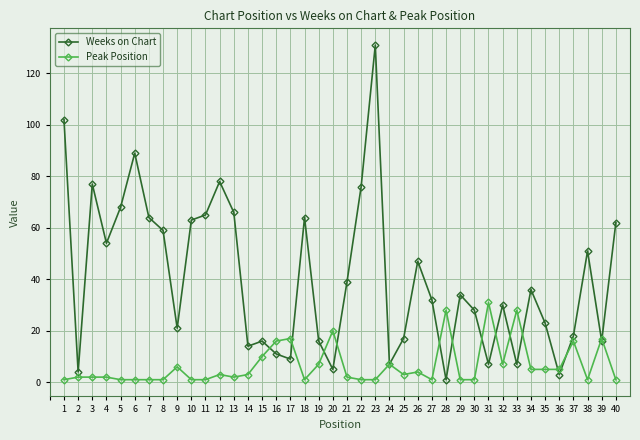

Which series has the largest total across all categories?

Weeks on Chart